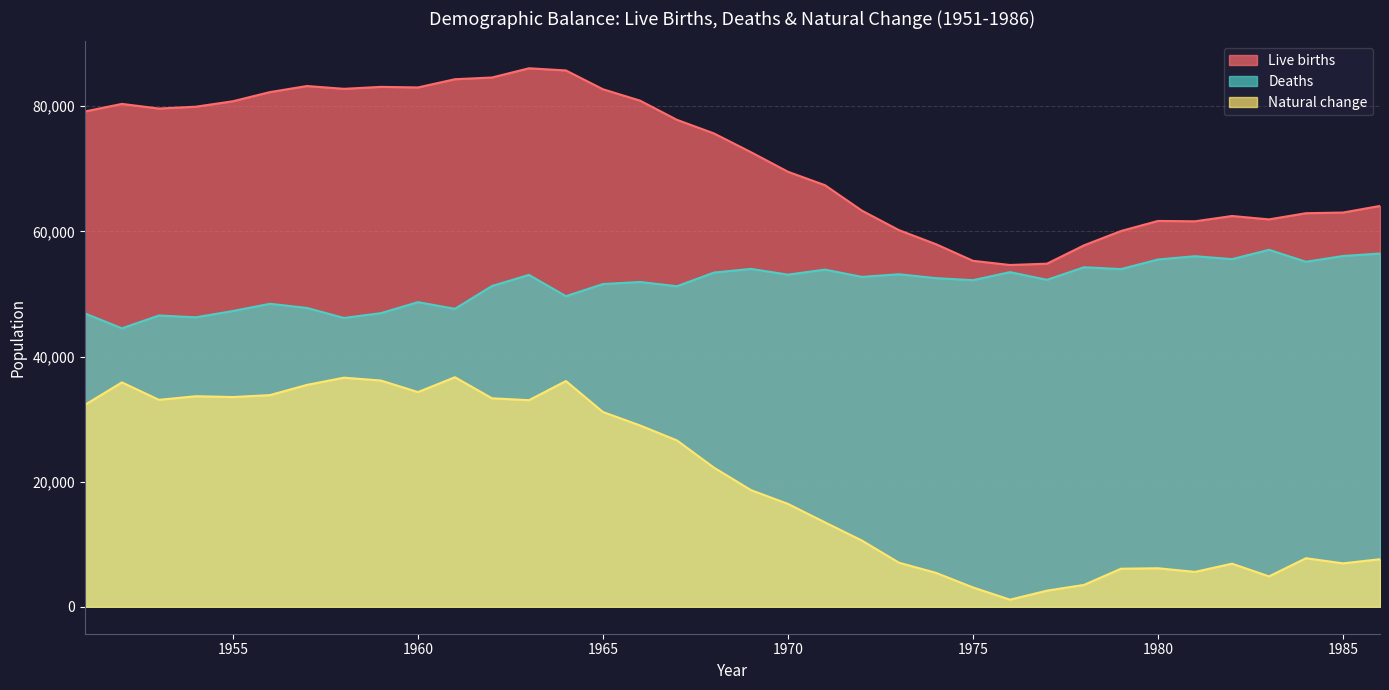

What is the difference between the maximum and minimum values in the Deaths series?

12547